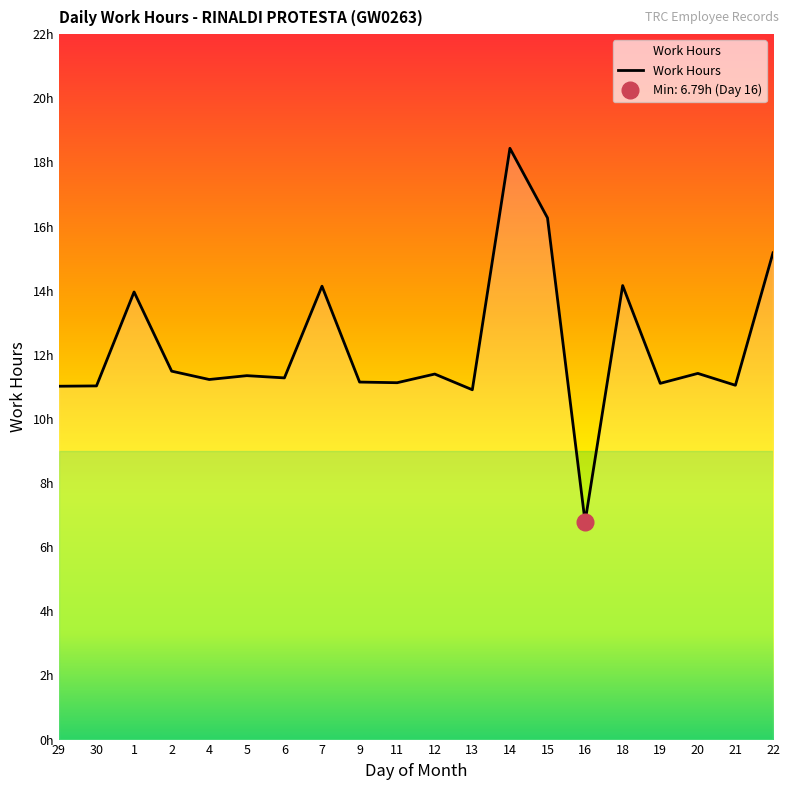

How many interior local valleys (lower than both neighbors) does the data have?

7